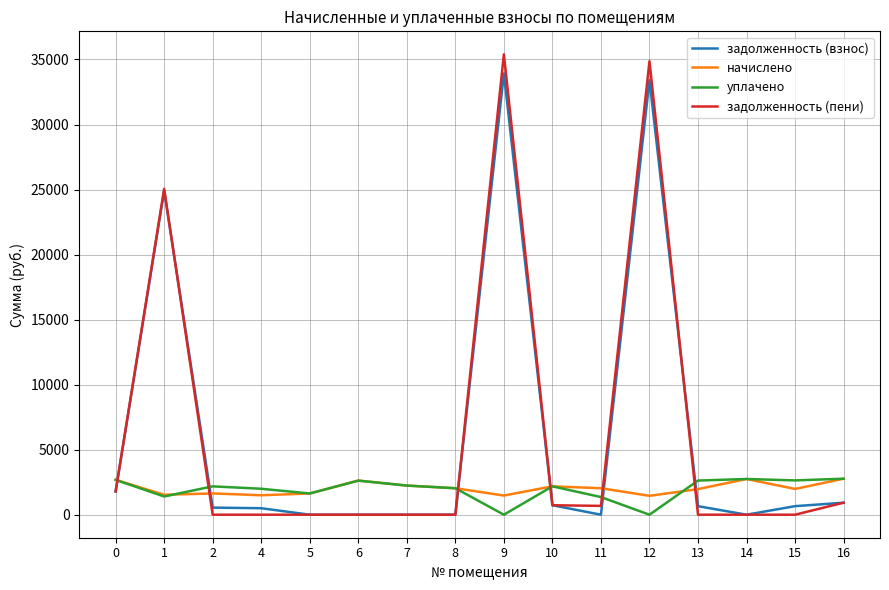

Is the value of задолженность (взнос) at 5 greater than the value of задолженность (пени) at 0?

No